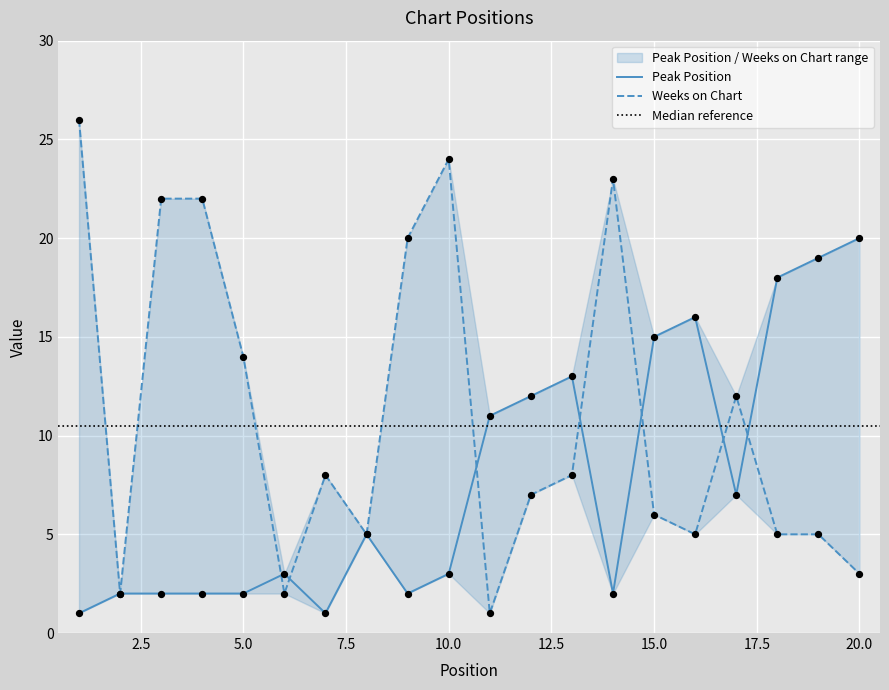

Is the value of Peak Position at 3 greater than the value of Weeks on Chart at 13?

No